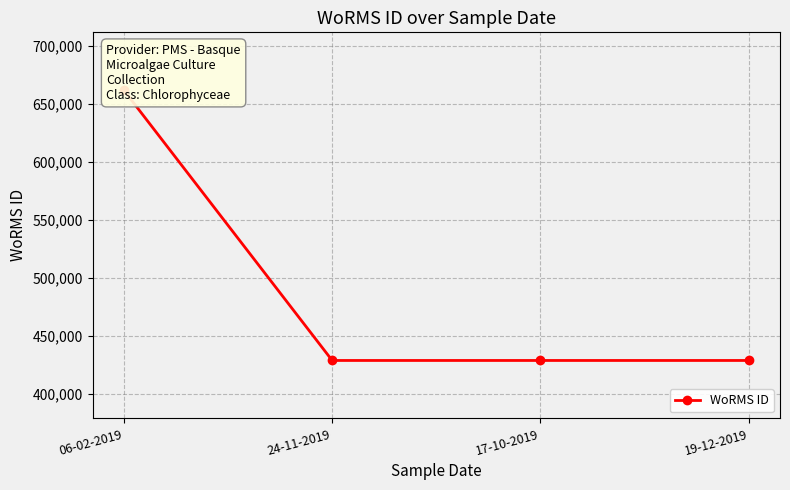

How many lines are shown in the chart?

1